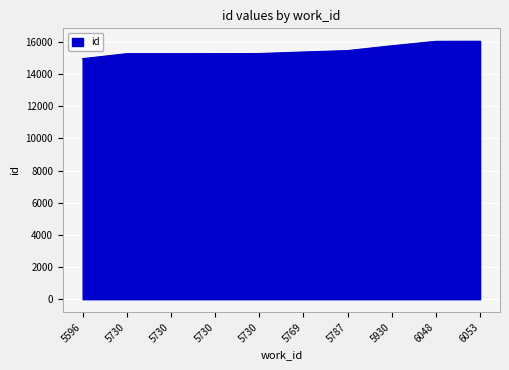

How many distinct data groups are displayed?

1